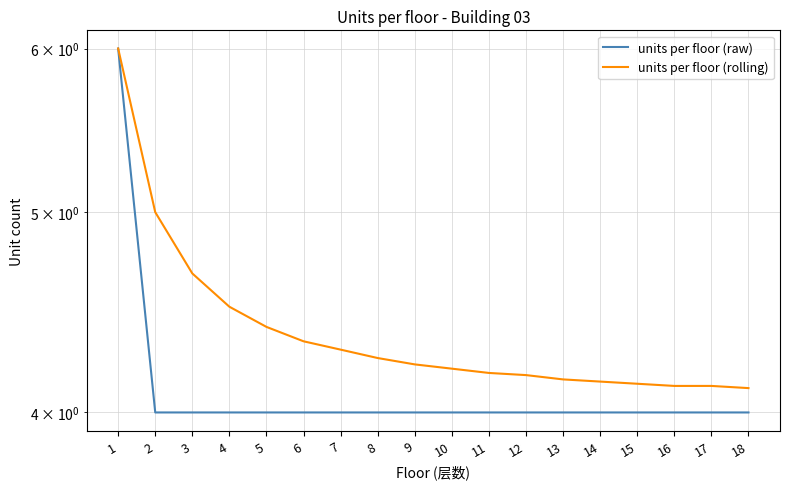

What is the total value across all series at 18?

8.1